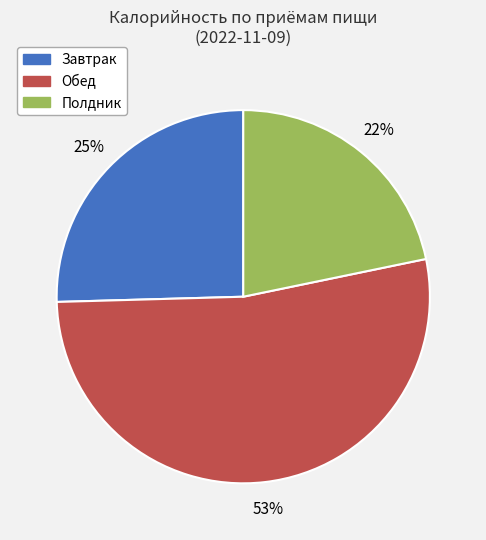

What is the majority slice?

Обед